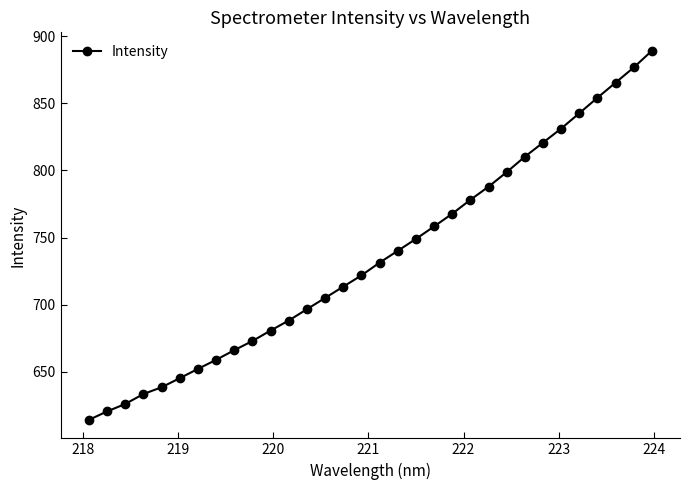

What is the sum of all values?

23536.2